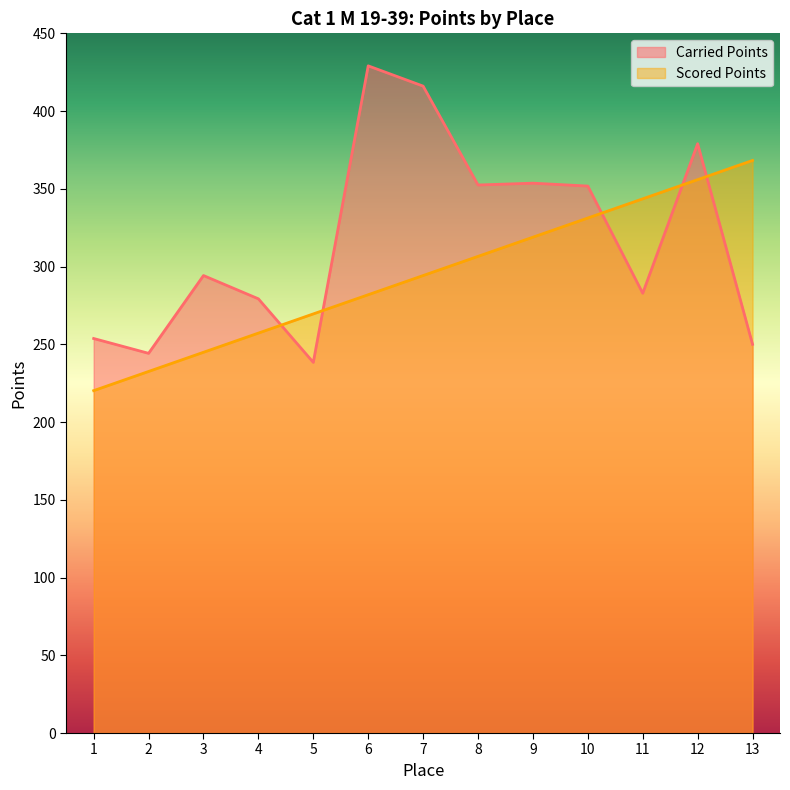

In Carried Points, how many points are lower than both neighbors (excluding endpoints)?

4